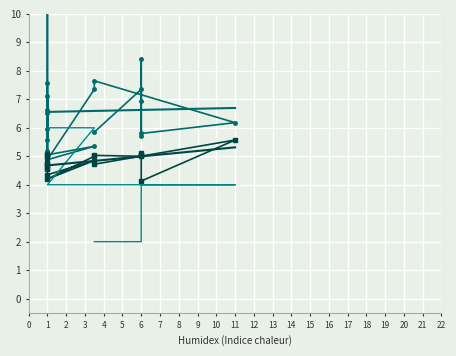

What is the total value across all series at 1?

18.6